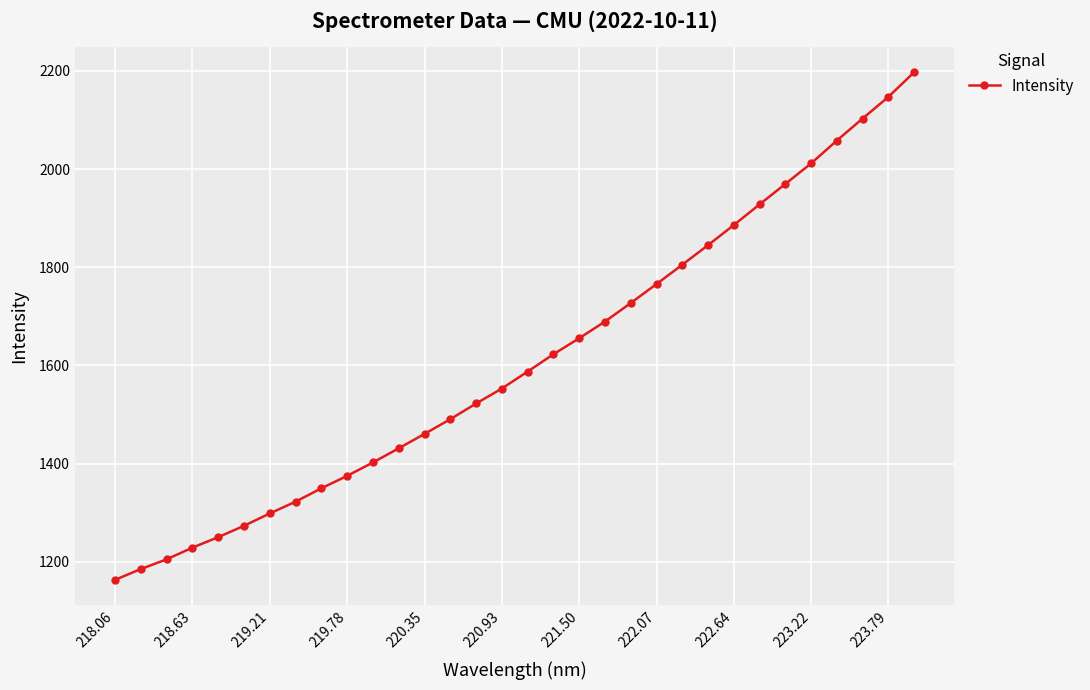

What is the value of the 17th point from the left?

1587.5